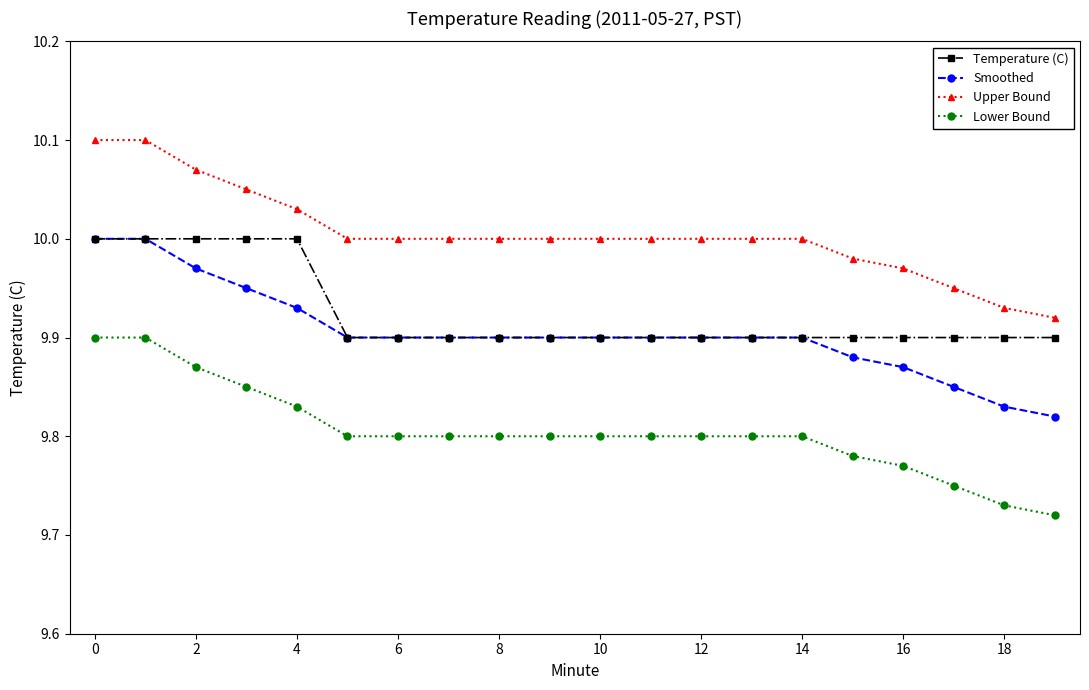

Which series has the largest total across all categories?

Upper Bound